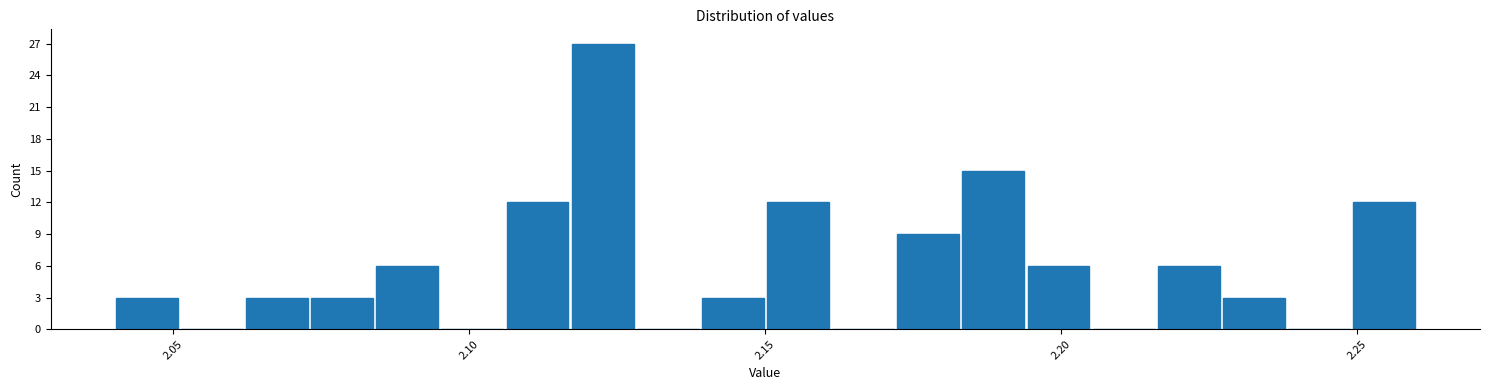

Read against the x-axis, roughly where is the centre of the tallest bar?

2.125